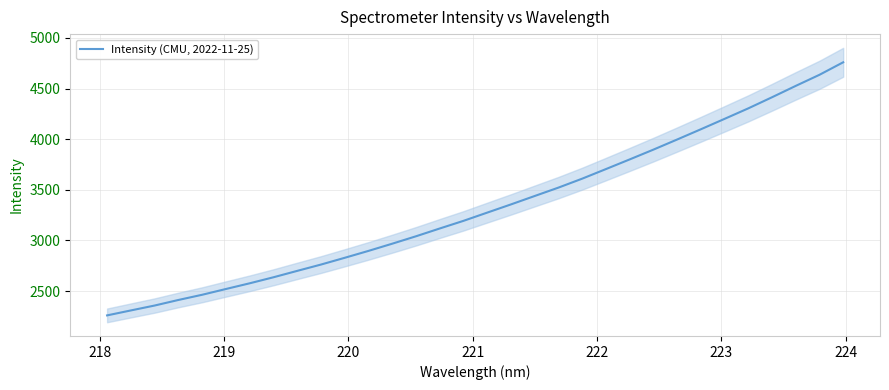

What is the minimum value shown in the chart?

2259.3